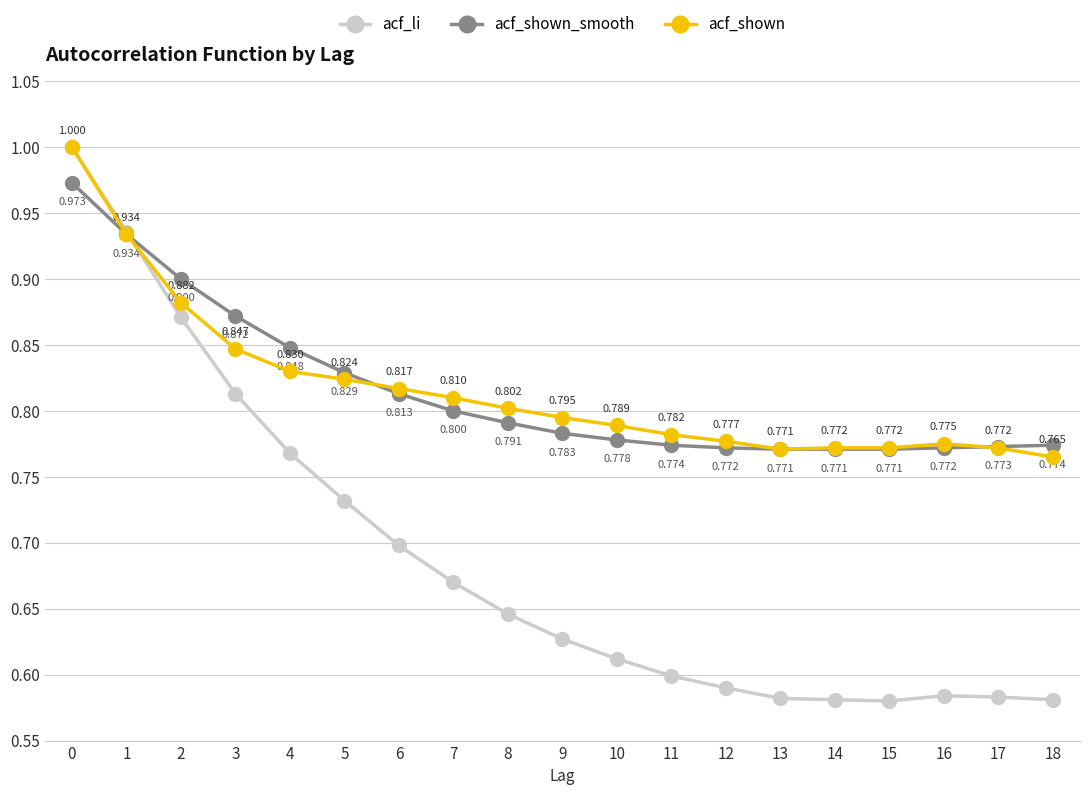

What is the spread (max minus min) of values at 12?

0.2